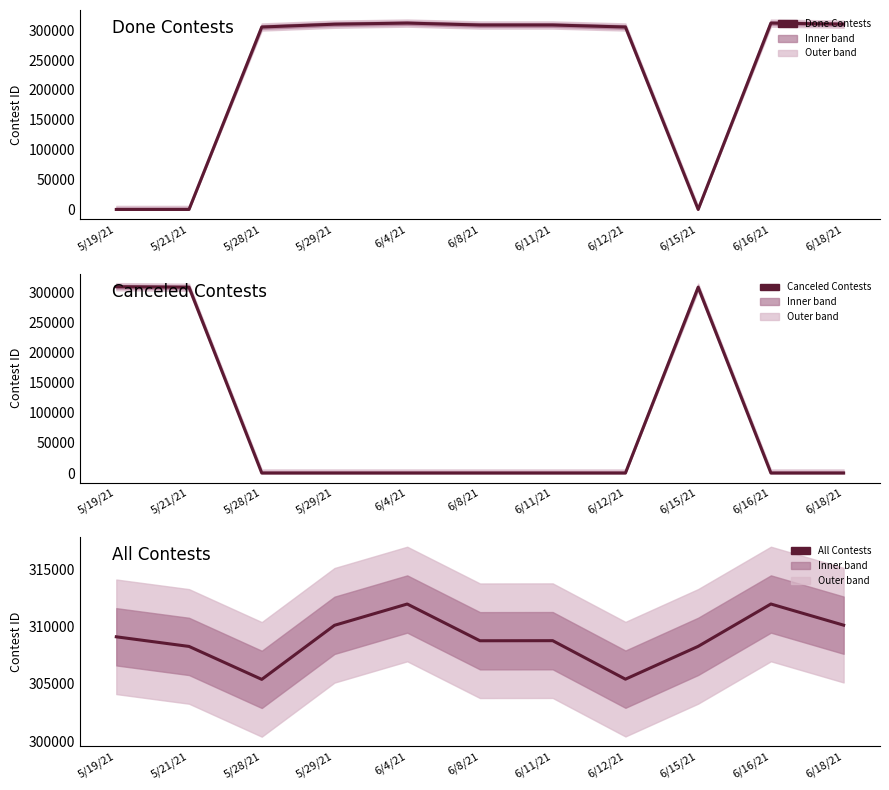

Reading right to left, extract all data points from this chart.

Done Contests: 310133	311980	0	305420	308780	308773	311979	310121	305402	0	0
Canceled Contests: 0	0	308284	0	0	0	0	0	0	308278	309118
All Contests: 310133	311980	308284	305420	308780	308773	311979	310121	305402	308278	309118